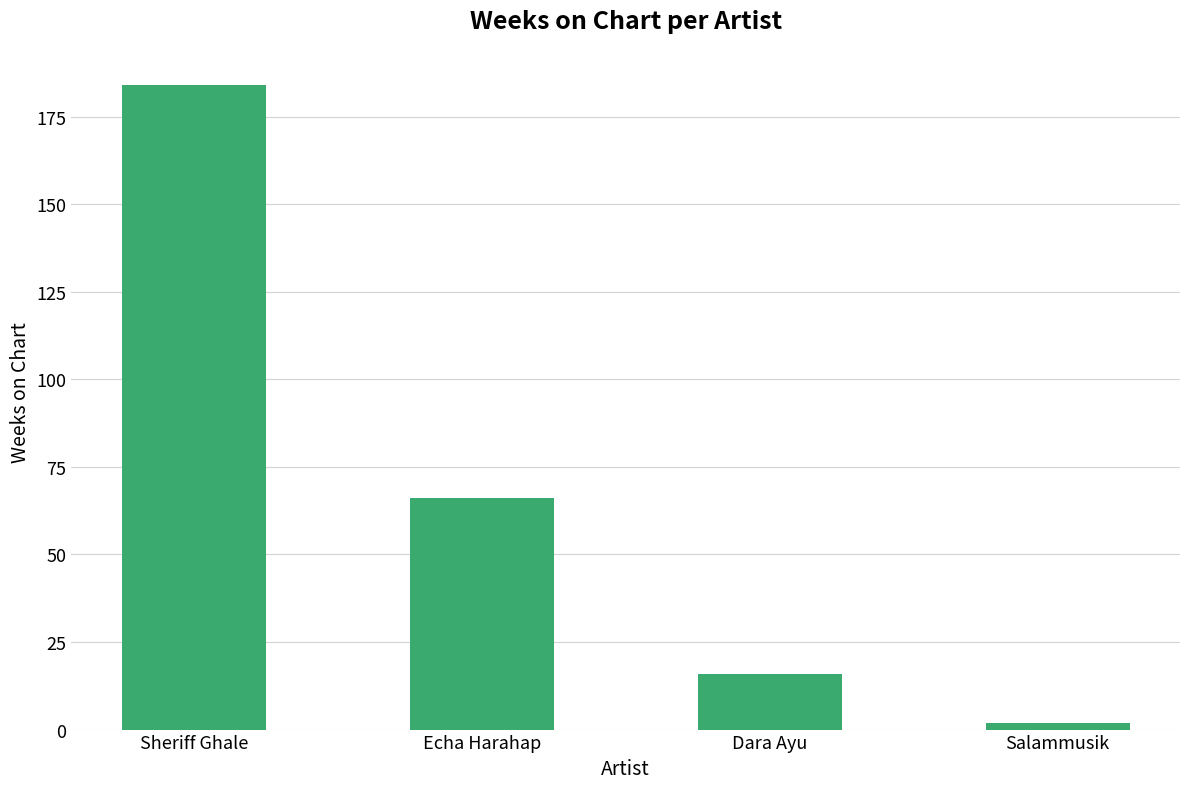

What is the label of the 2nd bar from the left?

Echa Harahap